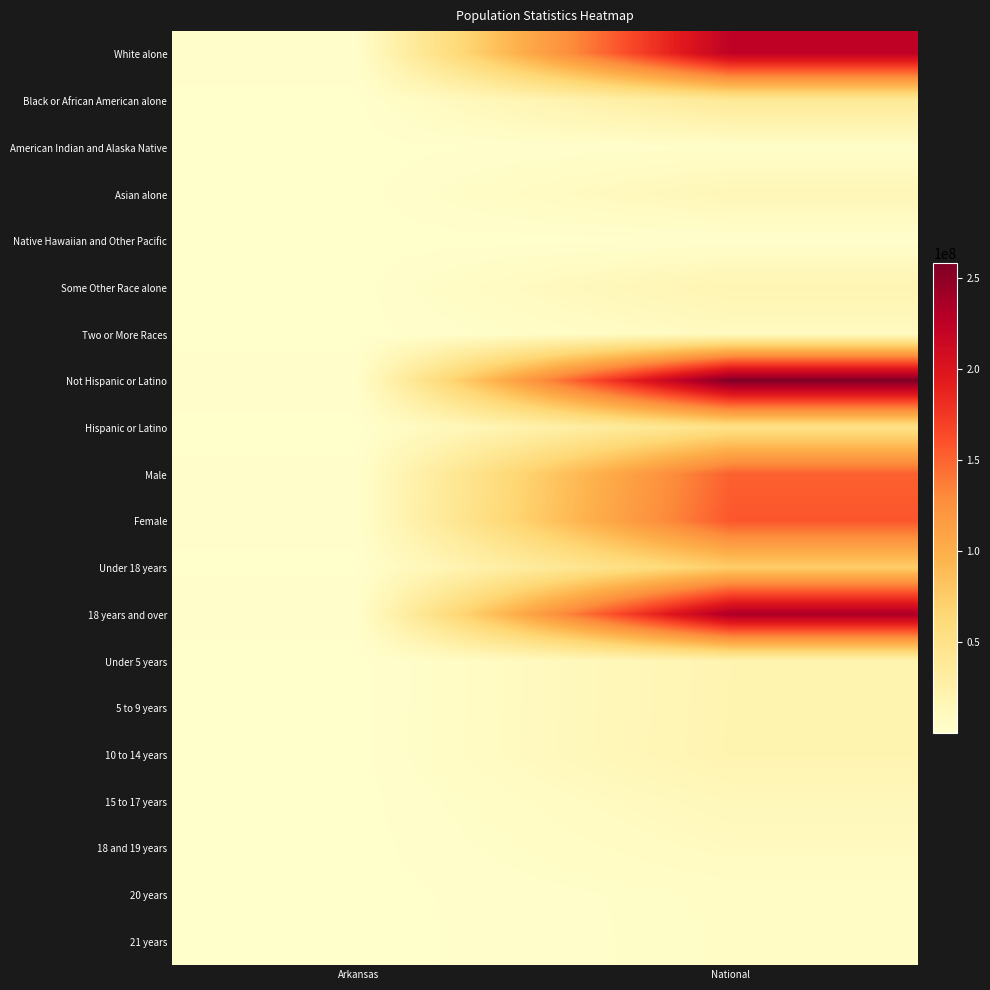

Reading left to right, list all the values displayed in this chart.

White alone: Arkansas=2245229	National=223553265
Black or African American alone: Arkansas=449895	National=38929319
American Indian and Alaska Native: Arkansas=22248	National=2932248
Asian alone: Arkansas=36102	National=14674252
Native Hawaiian and Other Pacific: Arkansas=5863	National=540013
Some Other Race alone: Arkansas=99571	National=19107368
Two or More Races: Arkansas=57010	National=9009073
Not Hispanic or Latino: Arkansas=2729868	National=258267944
Hispanic or Latino: Arkansas=186050	National=50477594
Male: Arkansas=1431637	National=151781326
Female: Arkansas=1484281	National=156964212
Under 18 years: Arkansas=711475	National=74181467
18 years and over: Arkansas=2204443	National=234564071
Under 5 years: Arkansas=197689	National=20201362
5 to 9 years: Arkansas=196877	National=20348657
10 to 14 years: Arkansas=197559	National=20677194
15 to 17 years: Arkansas=119350	National=12954254
18 and 19 years: Arkansas=84455	National=9086089
20 years: Arkansas=42770	National=4519129
21 years: Arkansas=40770	National=4354294